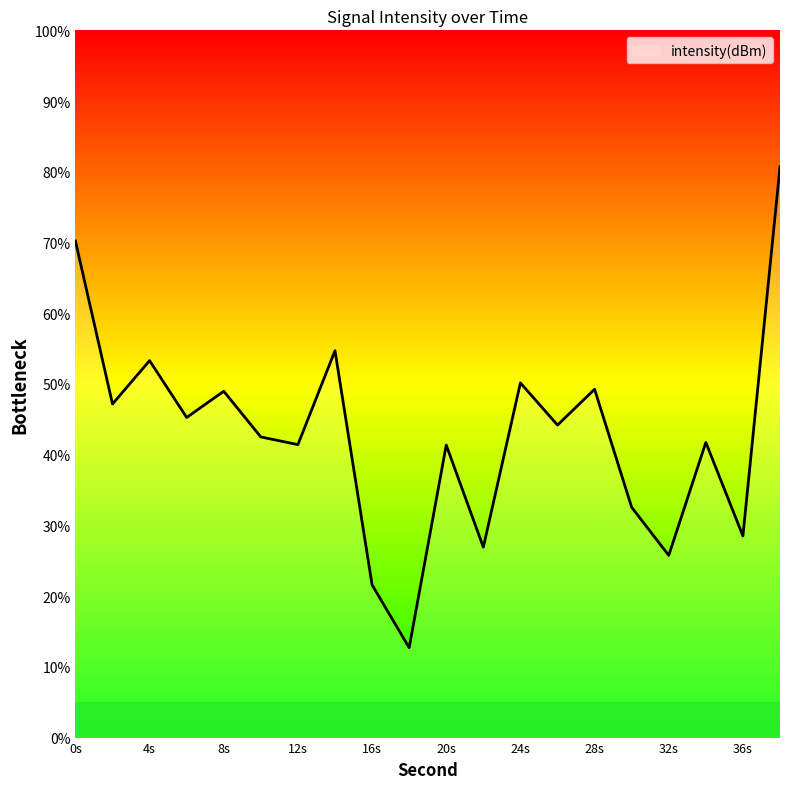

What is the greatest value displayed?

80.7